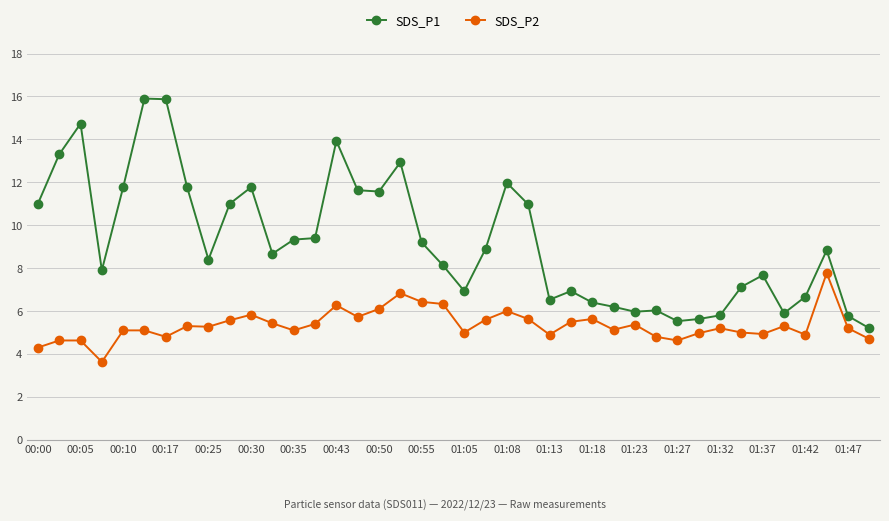

True or false: SDS_P2 and SDS_P1 intersect in this chart.

False